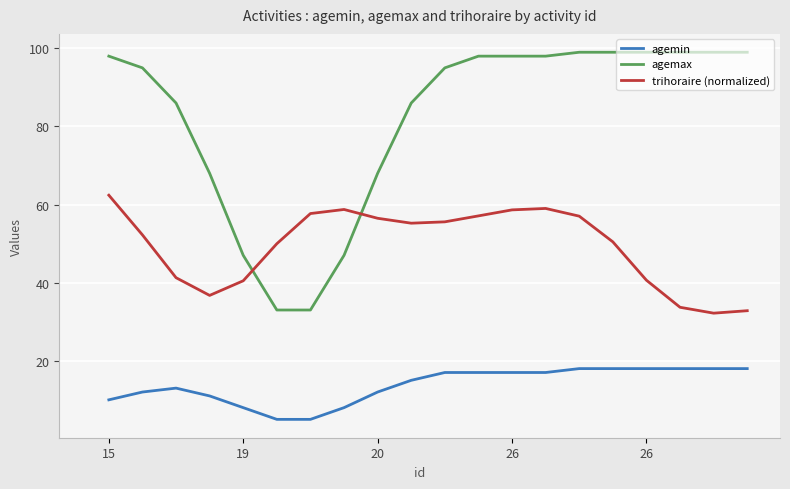

List the series in order of their peak value, lowest first.

agemin, trihoraire (normalized), agemax